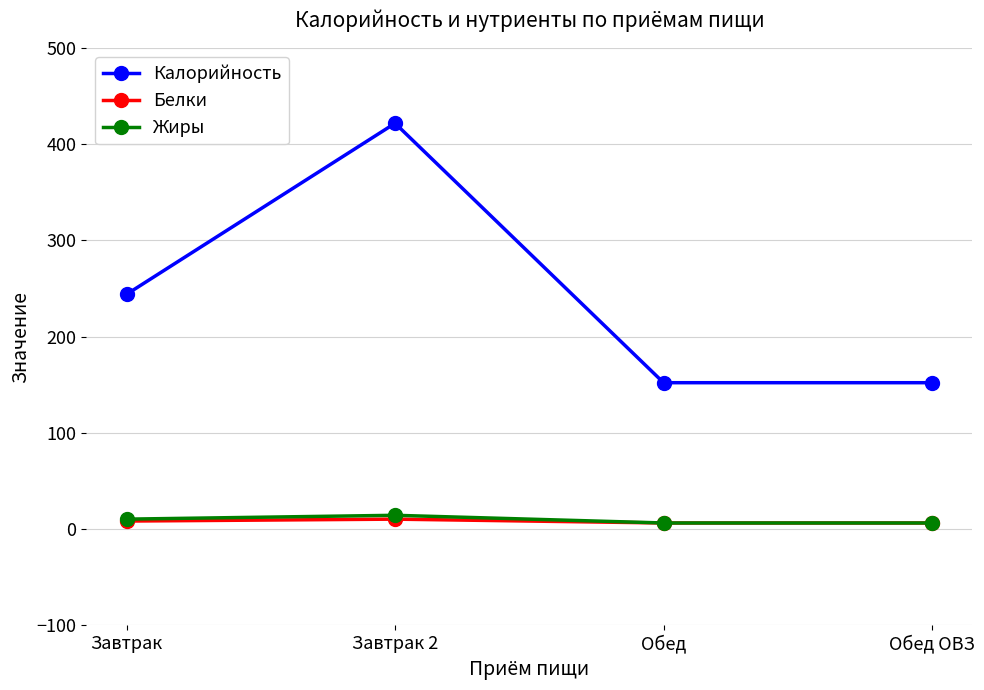

What position from the right is Завтрак?

4